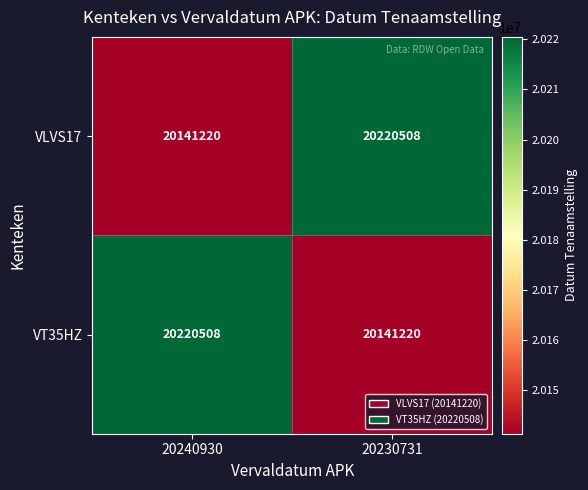

What is the greatest value displayed?

20220508